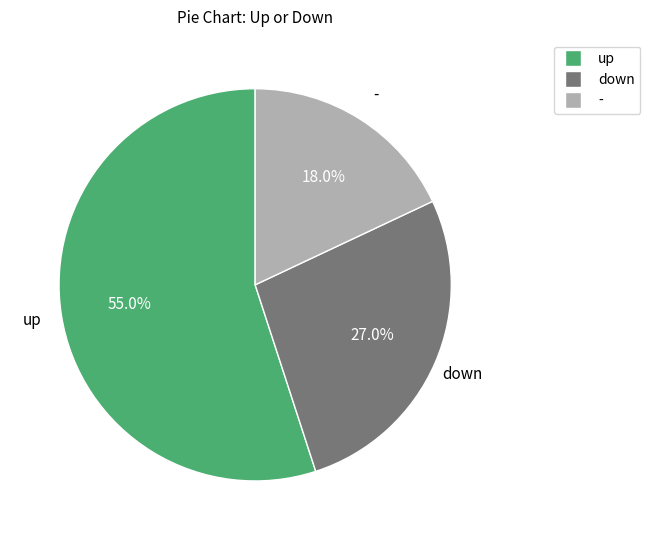

Is there a majority slice in this chart?

Yes